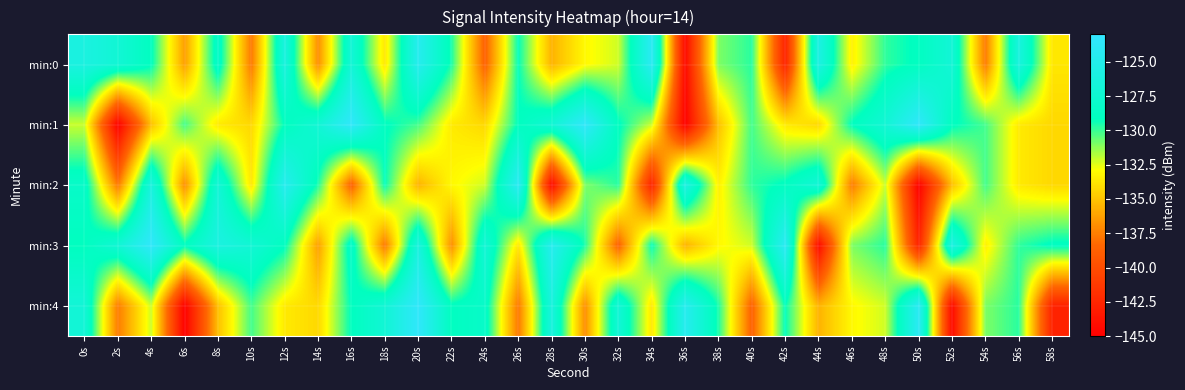

Reading left to right, list all the values displayed in this chart.

min:0: 0s=-126.0	2s=-127.1	4s=-129.0	6s=-136.3	8s=-128.2	10s=-137.7	12s=-126.2	14s=-136.9	16s=-127.0	18s=-133.7	20s=-124.6	22s=-129.6	24s=-138.7	26s=-129.2	28s=-135.6	30s=-133.1	32s=-132.2	34s=-124.1	36s=-144.3	38s=-131.0	40s=-129.8	42s=-142.7	44s=-125.7	46s=-133.4	48s=-129.9	50s=-128.9	52s=-126.9	54s=-137.6	56s=-126.2	58s=-133.7
min:1: 0s=-132.1	2s=-144.9	4s=-135.1	6s=-130.2	8s=-133.6	10s=-134.3	12s=-129.1	14s=-127.1	16s=-123.5	18s=-129.0	20s=-130.2	22s=-133.6	24s=-134.3	26s=-129.1	28s=-127.1	30s=-123.5	32s=-129.0	34s=-132.1	36s=-144.9	38s=-135.1	40s=-130.2	42s=-133.6	44s=-134.3	46s=-129.1	48s=-127.1	50s=-123.5	52s=-129.0	54s=-130.2	56s=-133.6	58s=-134.3
min:2: 0s=-128.2	2s=-137.7	4s=-126.2	6s=-136.9	8s=-127.0	10s=-133.7	12s=-124.6	14s=-129.6	16s=-138.7	18s=-129.2	20s=-135.6	22s=-133.1	24s=-132.2	26s=-124.1	28s=-144.3	30s=-131.0	32s=-129.8	34s=-142.7	36s=-125.7	38s=-133.4	40s=-129.9	42s=-128.9	44s=-126.9	46s=-137.6	48s=-132.1	50s=-144.9	52s=-135.1	54s=-130.2	56s=-133.6	58s=-134.3
min:3: 0s=-129.1	2s=-127.1	4s=-123.5	6s=-129.0	8s=-126.0	10s=-127.1	12s=-129.0	14s=-136.3	16s=-128.2	18s=-137.7	20s=-126.2	22s=-136.9	24s=-127.0	26s=-133.7	28s=-124.6	30s=-129.6	32s=-138.7	34s=-129.2	36s=-135.6	38s=-133.1	40s=-132.2	42s=-124.1	44s=-144.3	46s=-131.0	48s=-129.8	50s=-142.7	52s=-125.7	54s=-133.4	56s=-129.9	58s=-128.9
min:4: 0s=-126.9	2s=-137.6	4s=-132.1	6s=-144.9	8s=-135.1	10s=-130.2	12s=-133.6	14s=-134.3	16s=-129.1	18s=-127.1	20s=-123.5	22s=-129.0	24s=-128.2	26s=-137.7	28s=-126.2	30s=-136.9	32s=-127.0	34s=-133.7	36s=-124.6	38s=-129.6	40s=-138.7	42s=-129.2	44s=-135.6	46s=-133.1	48s=-132.2	50s=-124.1	52s=-144.3	54s=-131.0	56s=-129.8	58s=-142.7